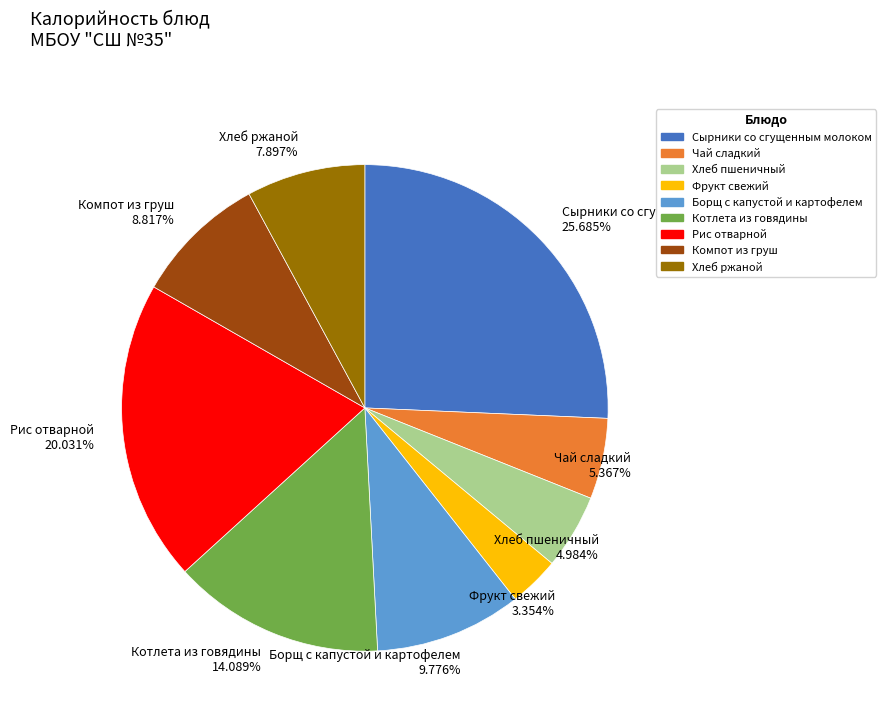

Is Рис отварной 20.031% the majority of the pie?

No